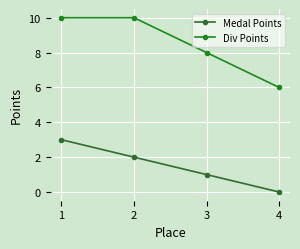

What is the highest value of the Medal Points series?

3